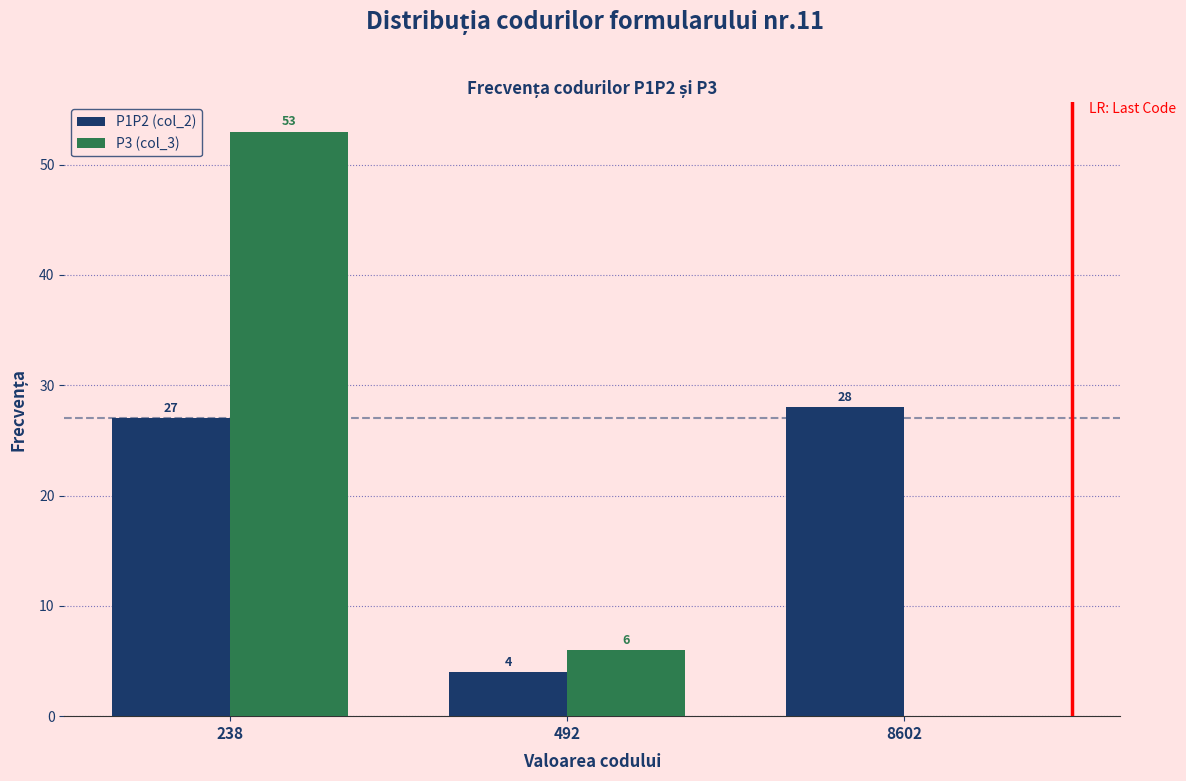

Reading left to right, extract all data points from this chart.

P1P2 (col_2): 238=27	492=4	8602=28
P3 (col_3): 238=53	492=6	8602=0